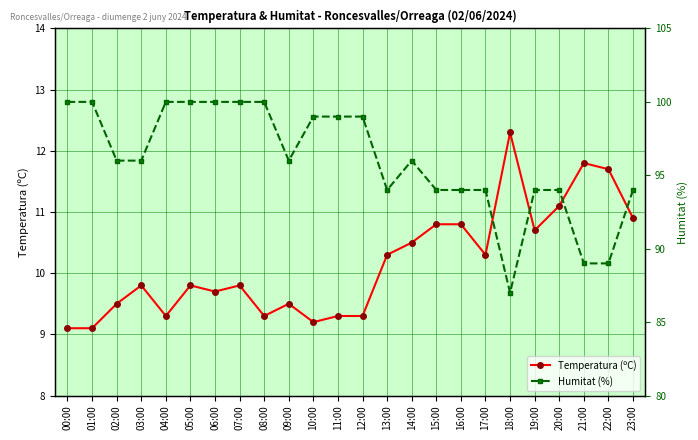

True or false: Temperatura (ºC) and Humitat (%) intersect in this chart.

False